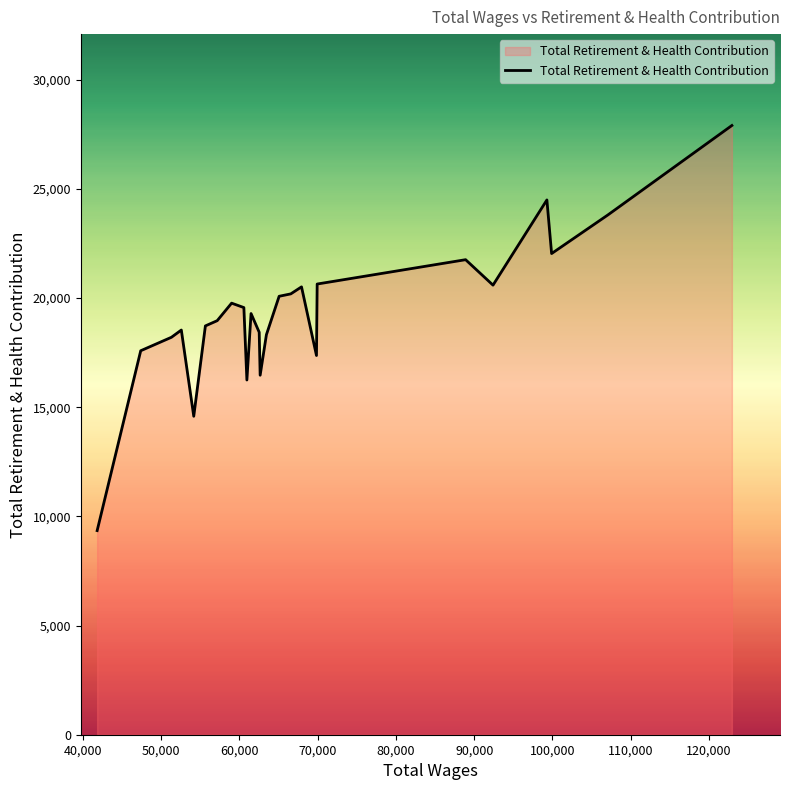

What is the greatest value displayed?

27903